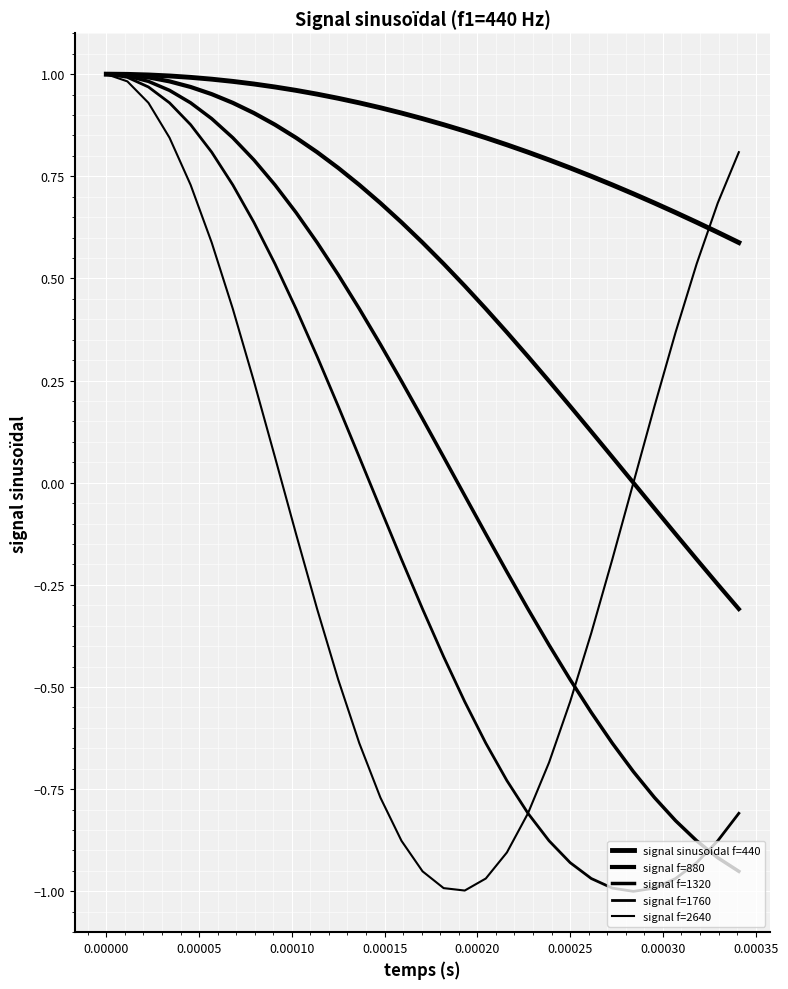

How many lines are shown in the chart?

5